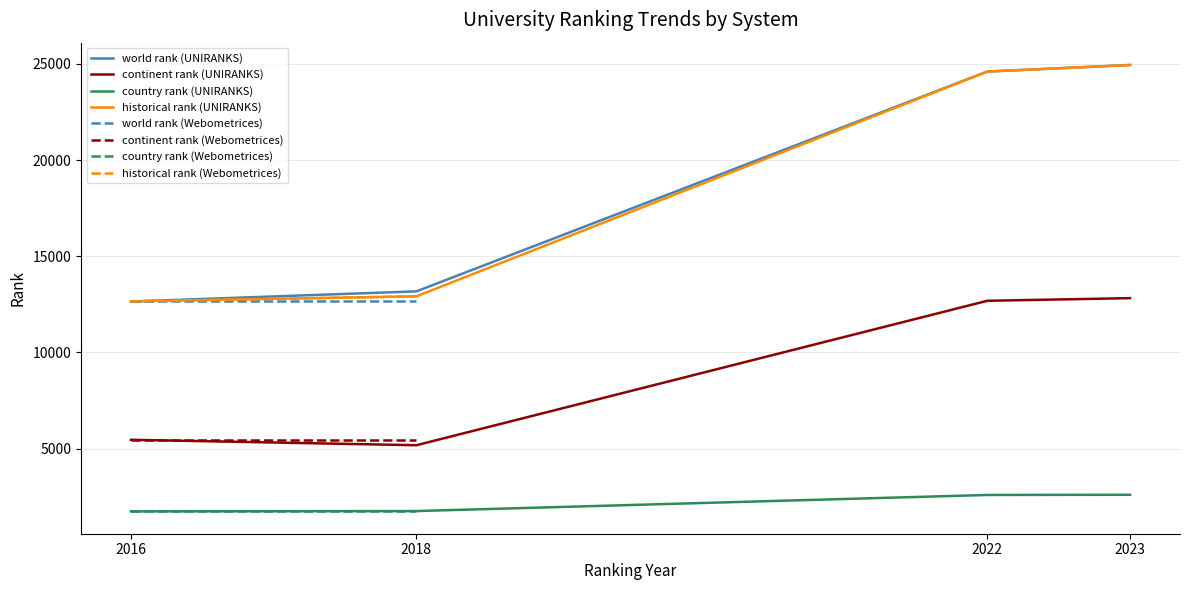

What is the label of the 6th point from the right?

2016